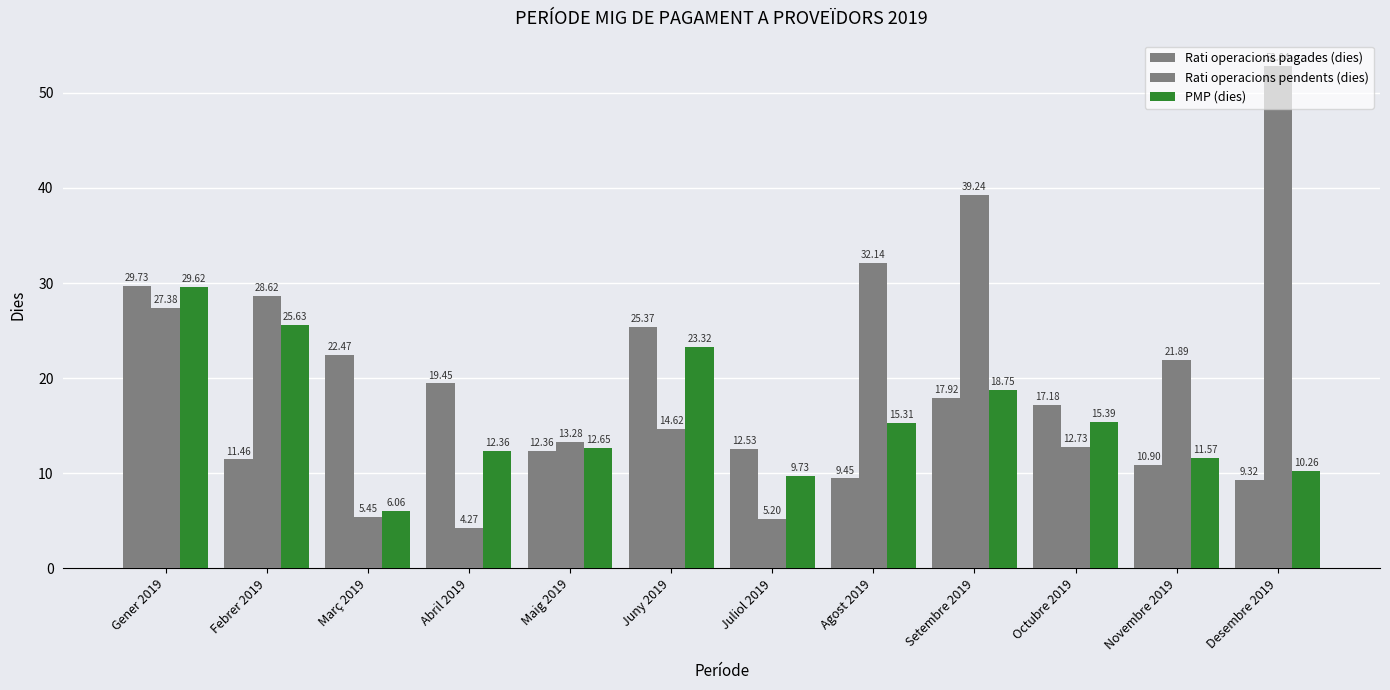

How many distinct data groups are displayed?

3